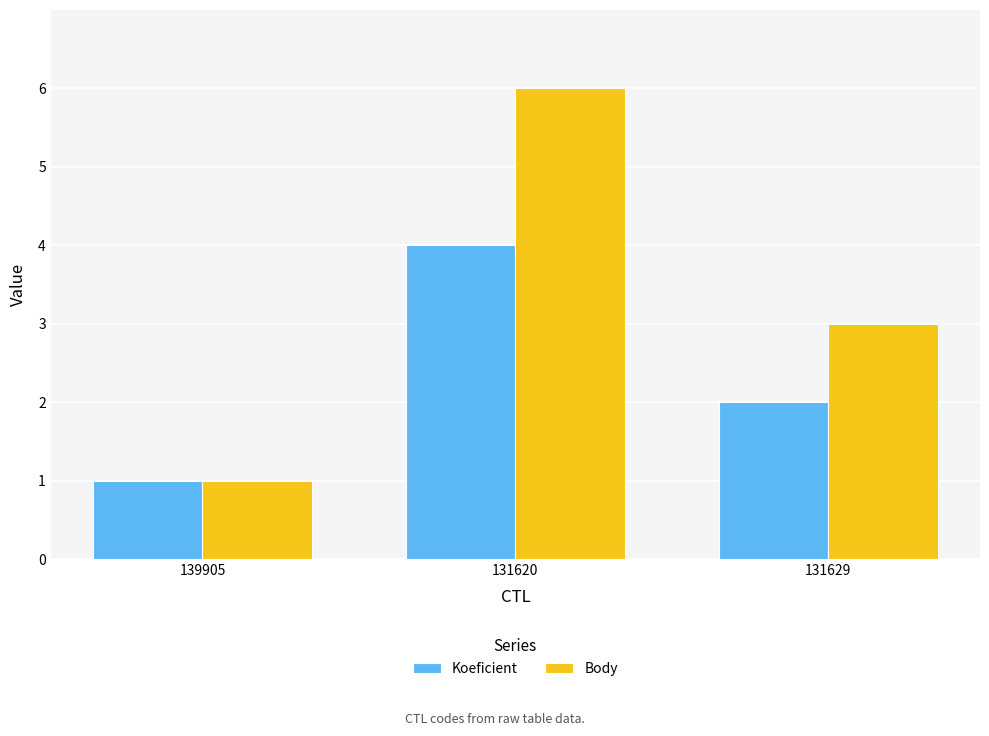

What is the average value of the Body series?

3